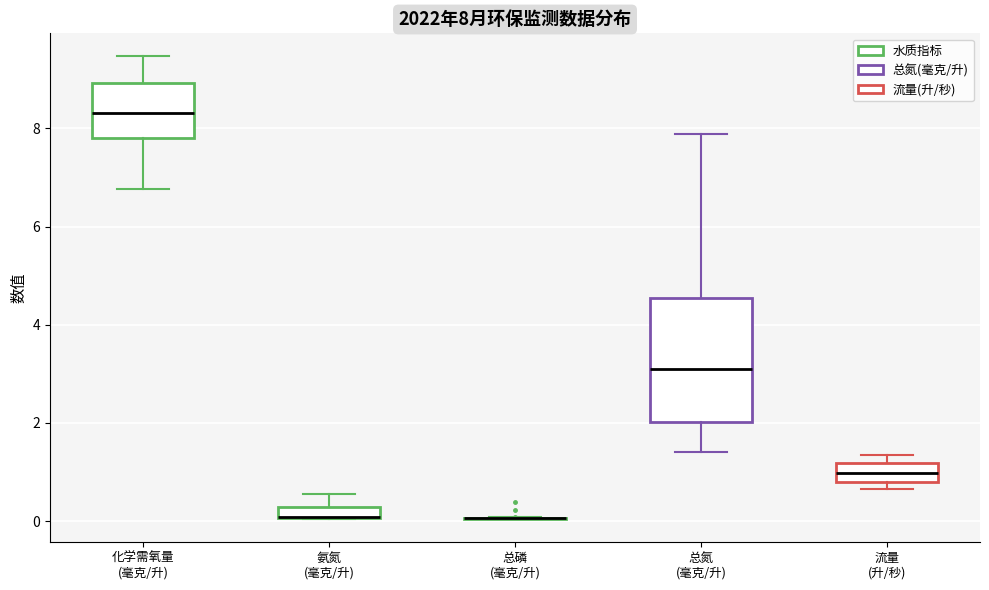

Which box is the tallest, from its lower edge to its upper edge?

总氮 (毫克/升)